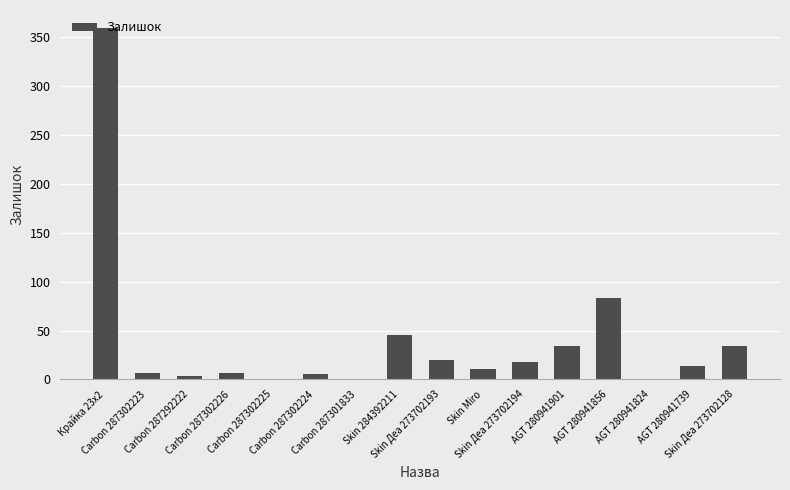

Approximately how many times larger is the value at Skin Miro compared to Skin Деа 273702194?

0.6